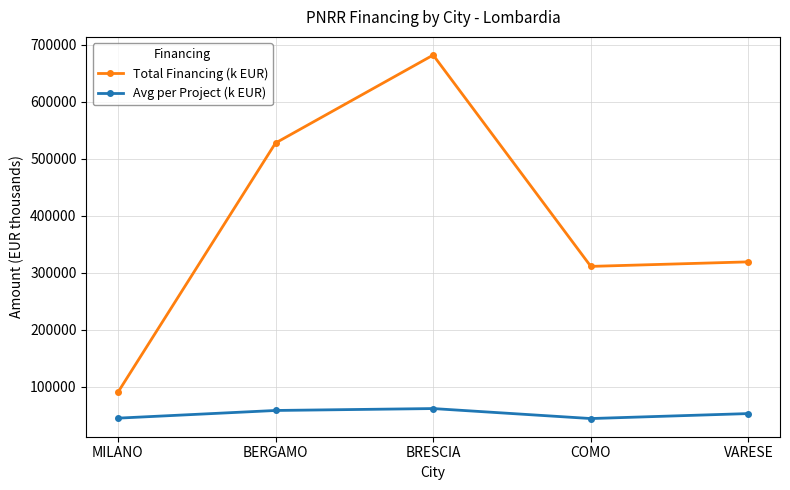

Is the value of Avg per Project (k EUR) at VARESE greater than the value of Total Financing (k EUR) at BRESCIA?

No